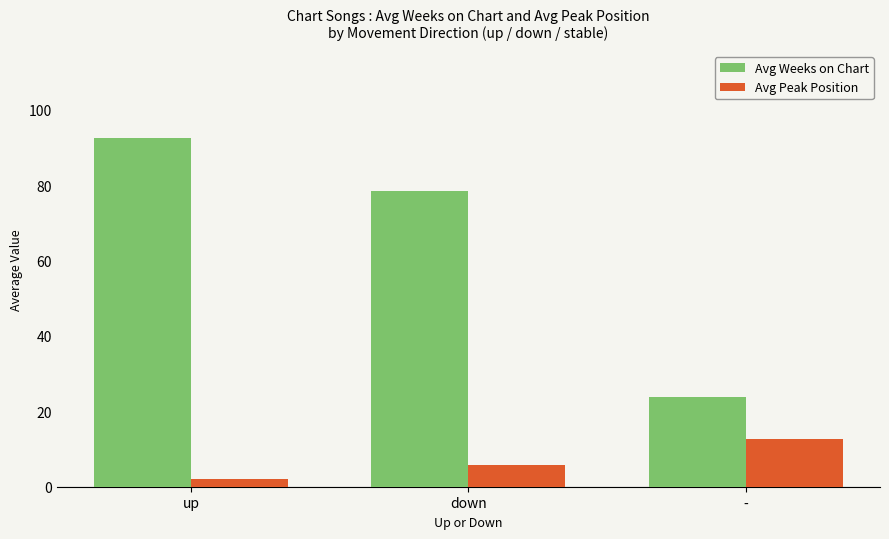

Reading right to left, extract all data points from this chart.

Avg Weeks on Chart: 23.8	78.6	92.5
Avg Peak Position: 12.7	5.7	2.0